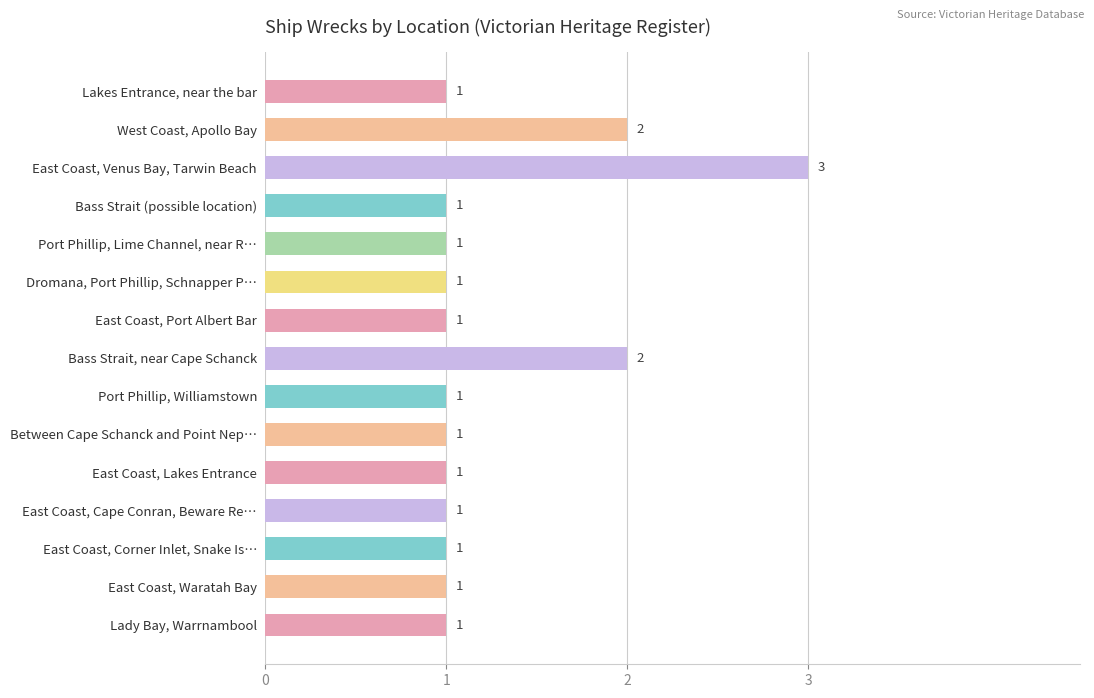

What is the ratio of the value at Dromana, Port Phillip, Schnapper P… to the value at East Coast, Cape Conran, Beware Re…?

1.0